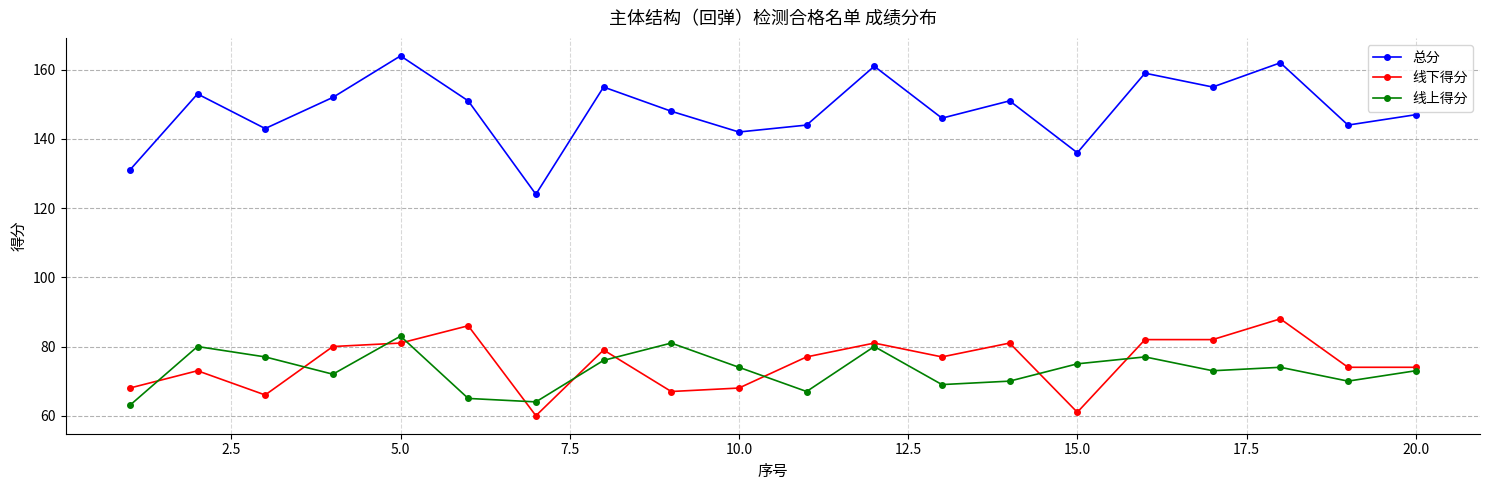

True or false: 线下得分 has more than 1 points higher than both neighbors.

True